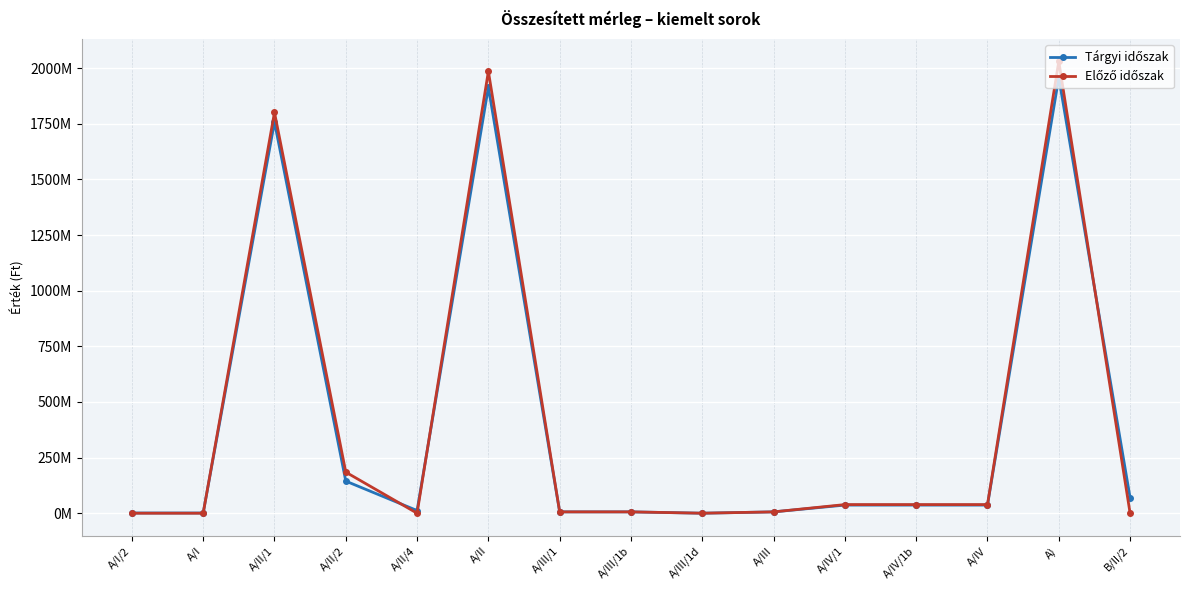

What is the difference between the highest and lowest values at A/IV?

2286977